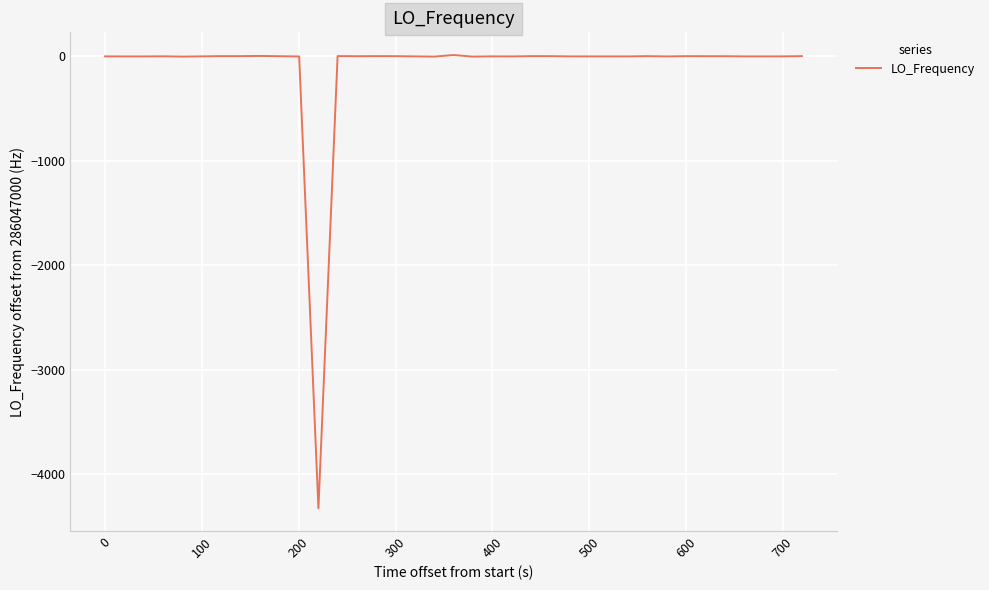

What is the difference between the maximum and minimum values?

4338.1